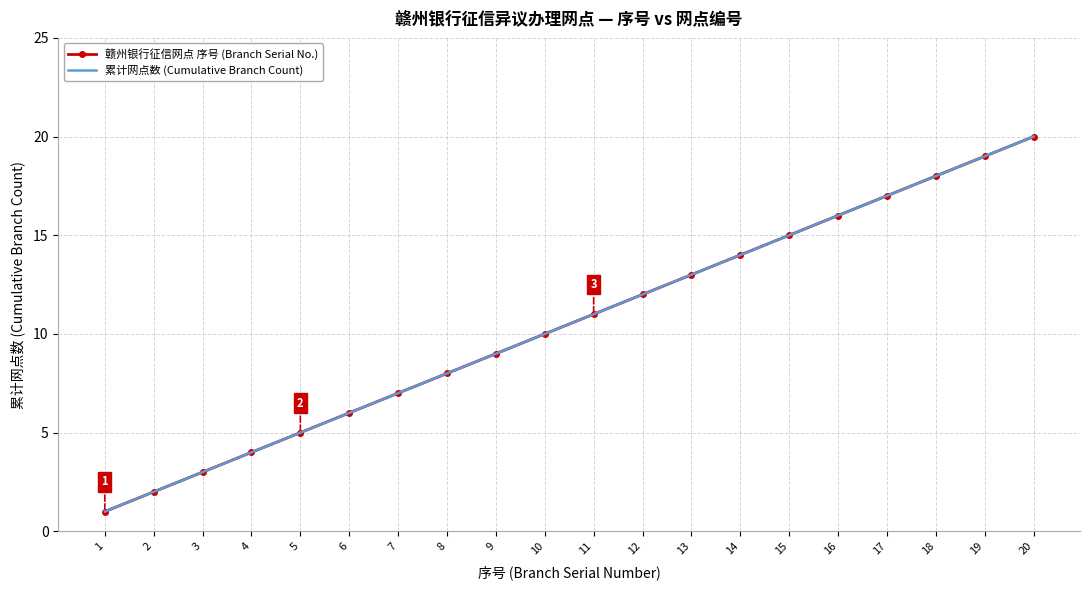

Which series has the widest spread of values?

赣州银行征信网点 序号 (Branch Serial No.)